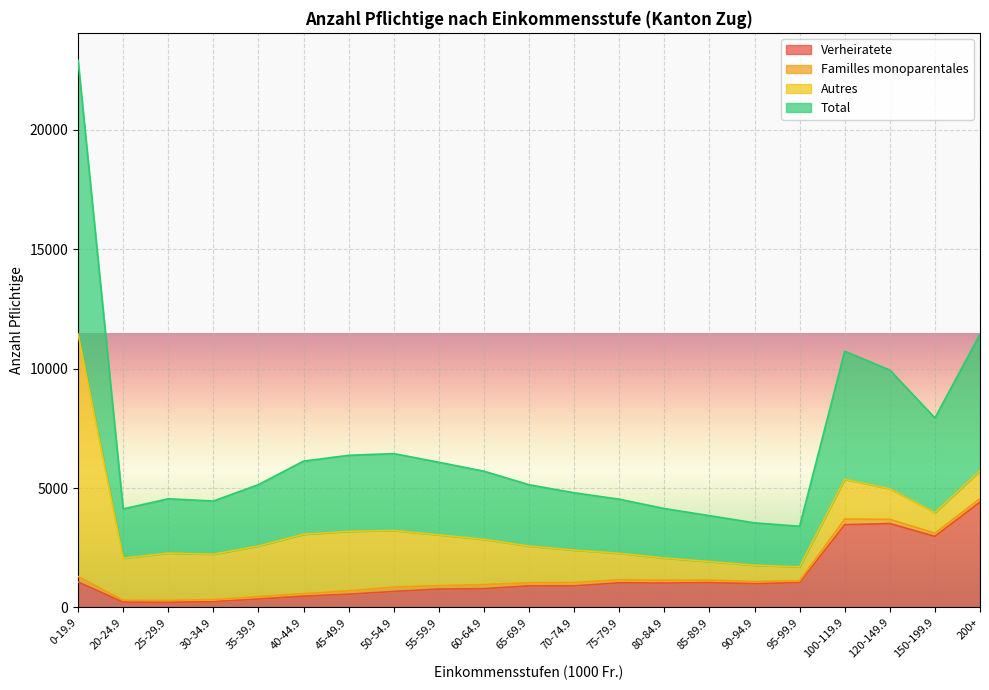

True or false: Verheiratete has a value of 155 at 40-44.9.

False